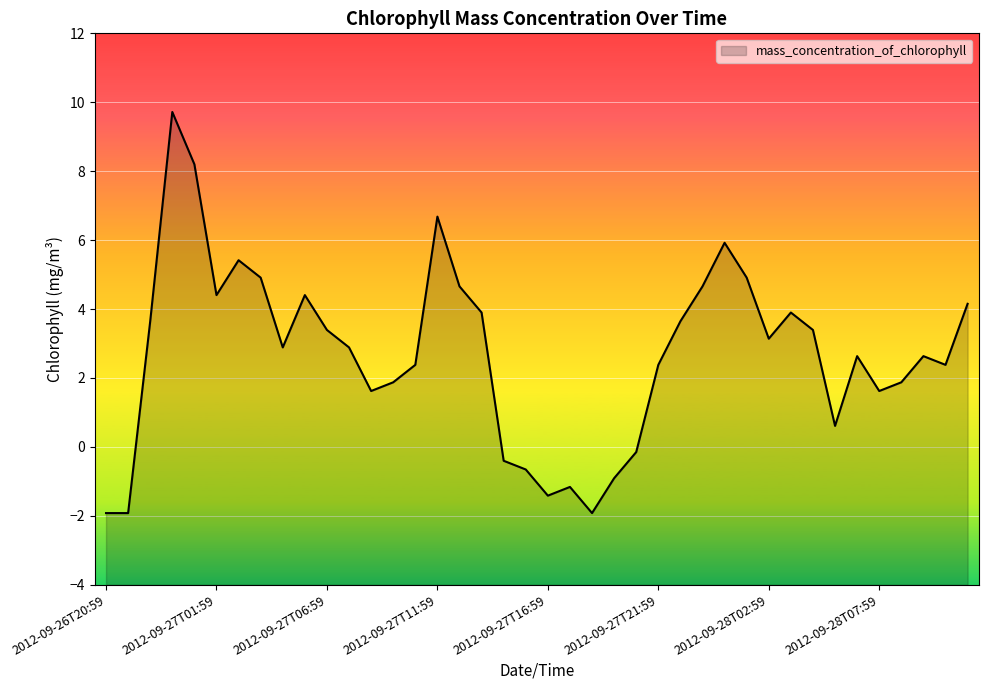

How many lines are shown in the chart?

1